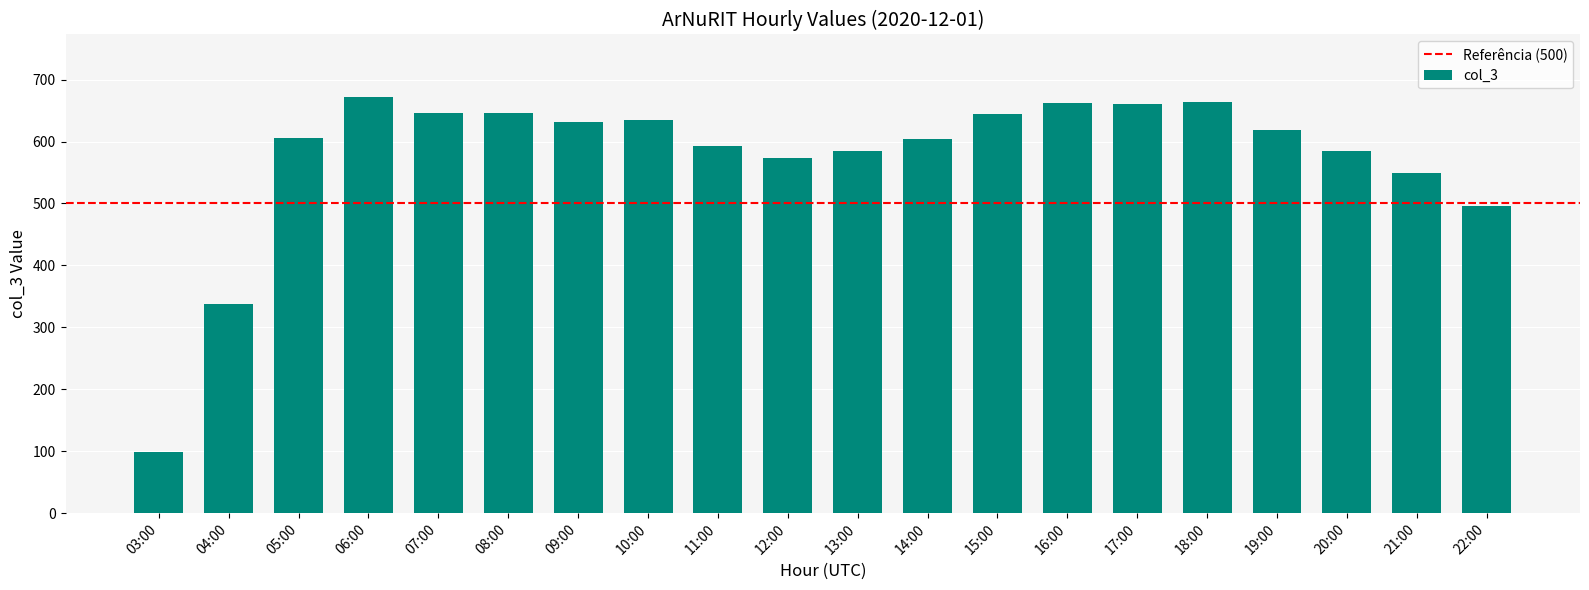

Which label corresponds to the smallest value in the chart?

03:00